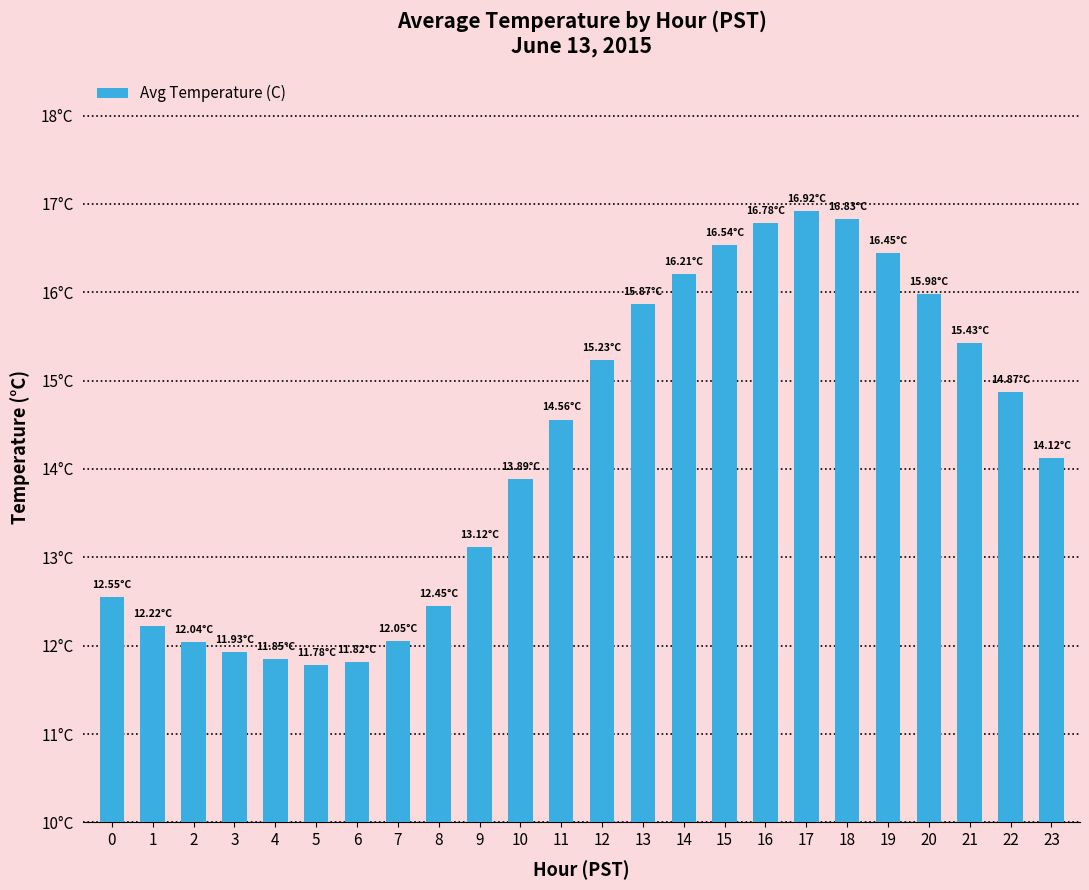

Are the bars horizontal?

No